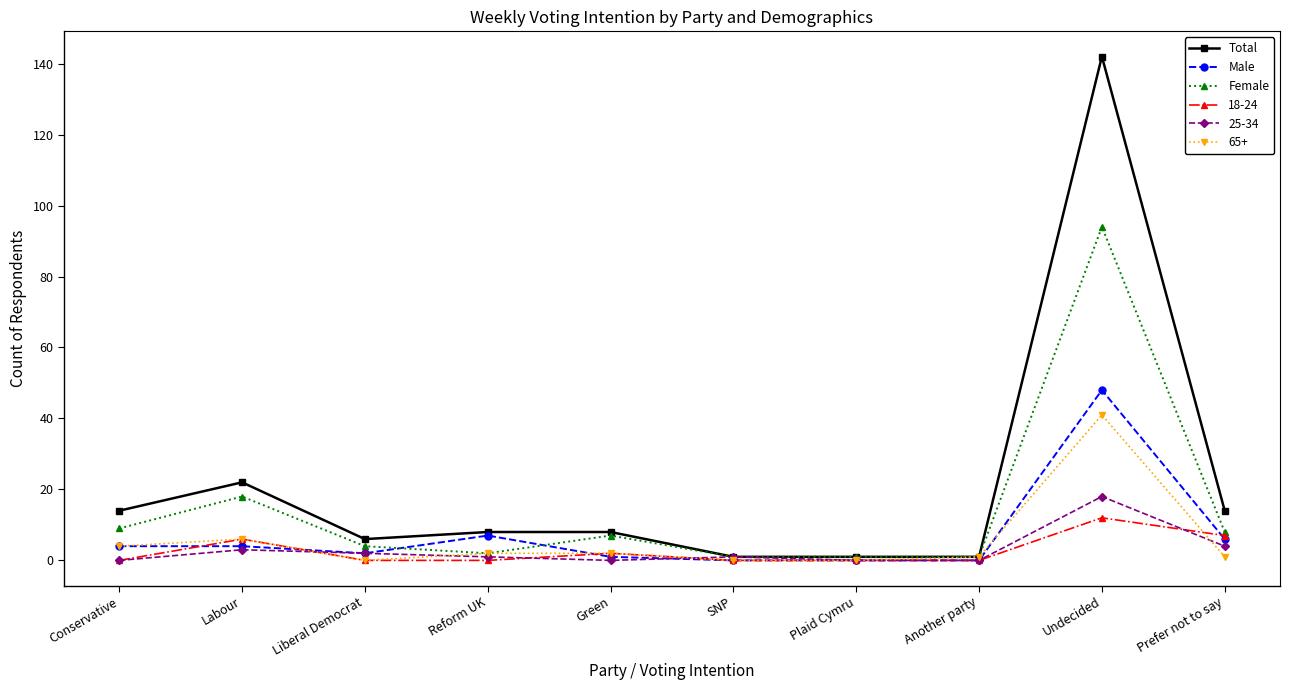

How many lines are shown in the chart?

6